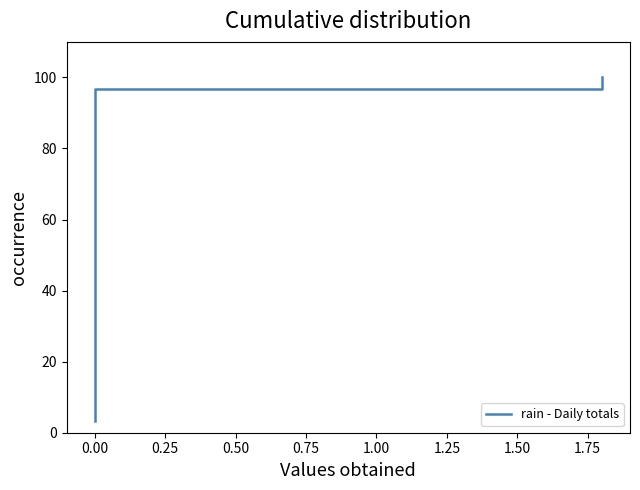

Reading left to right, extract all data points from this chart.

3.2	6.5	9.7	12.9	16.1	19.4	22.6	25.8	29.0	32.3	35.5	38.7	41.9	45.2	48.4	51.6	54.8	58.1	61.3	64.5	67.7	71.0	74.2	77.4	80.6	83.9	87.1	90.3	93.5	96.8	100.0